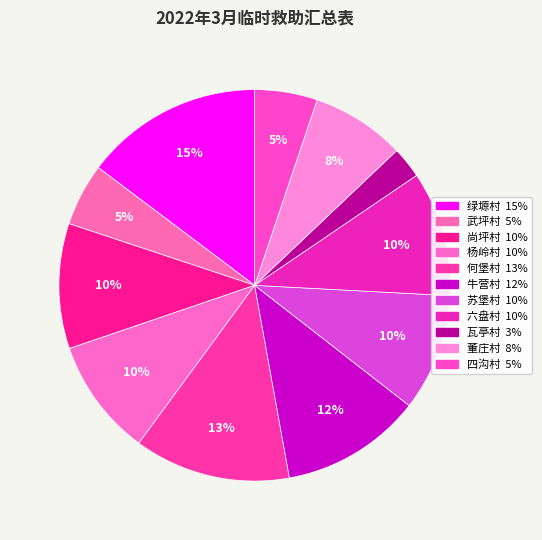

Does any single category account for the majority?

No